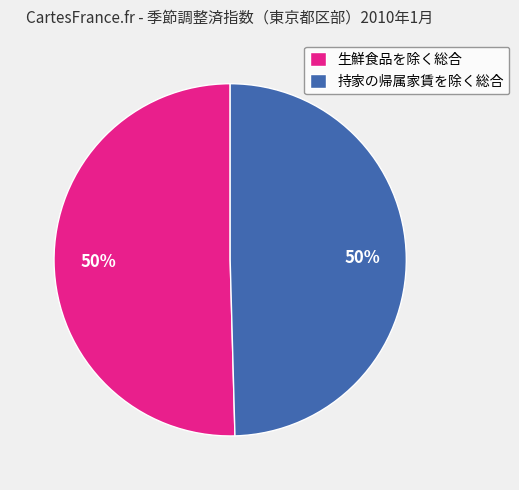

Do 生鮮食品を除く総合 and 持家の帰属家賃を除く総合 together represent more than half of the pie?

Yes